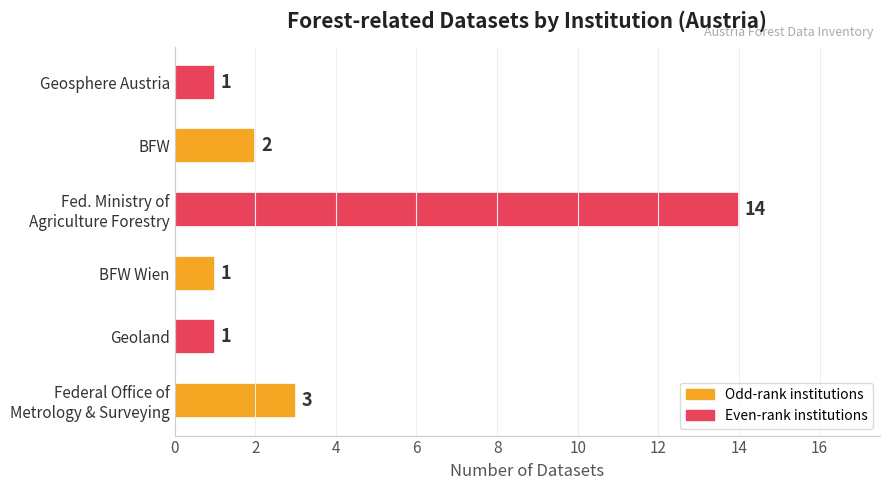

Does the chart contain stacked bars?

No